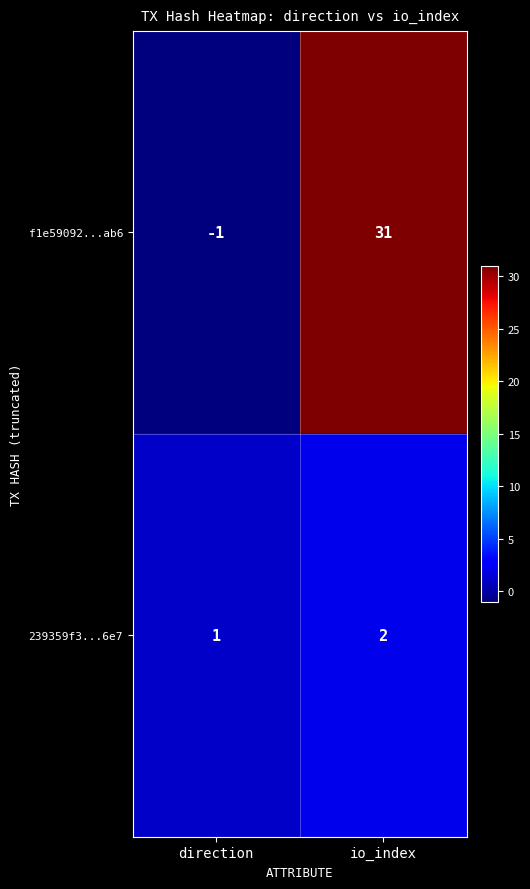

Which series changed the most between direction and io_index?

f1e59092...ab6